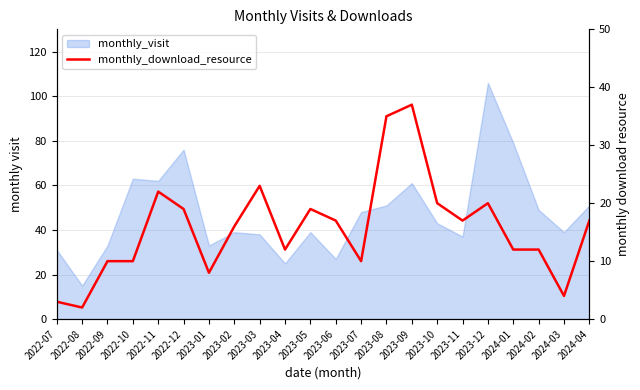

Which label corresponds to the largest value in the chart?

2023-09